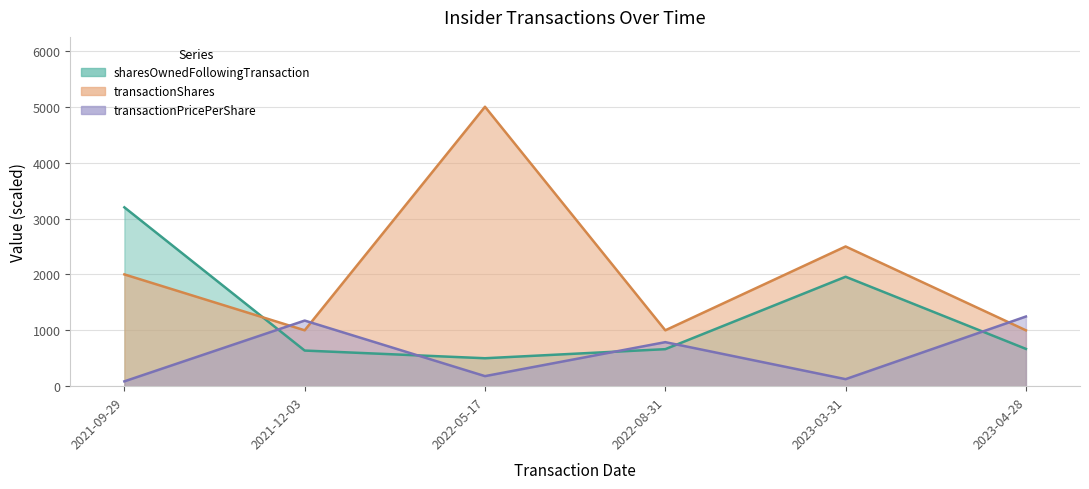

Which label corresponds to the smallest value in the chart?

2021-09-29